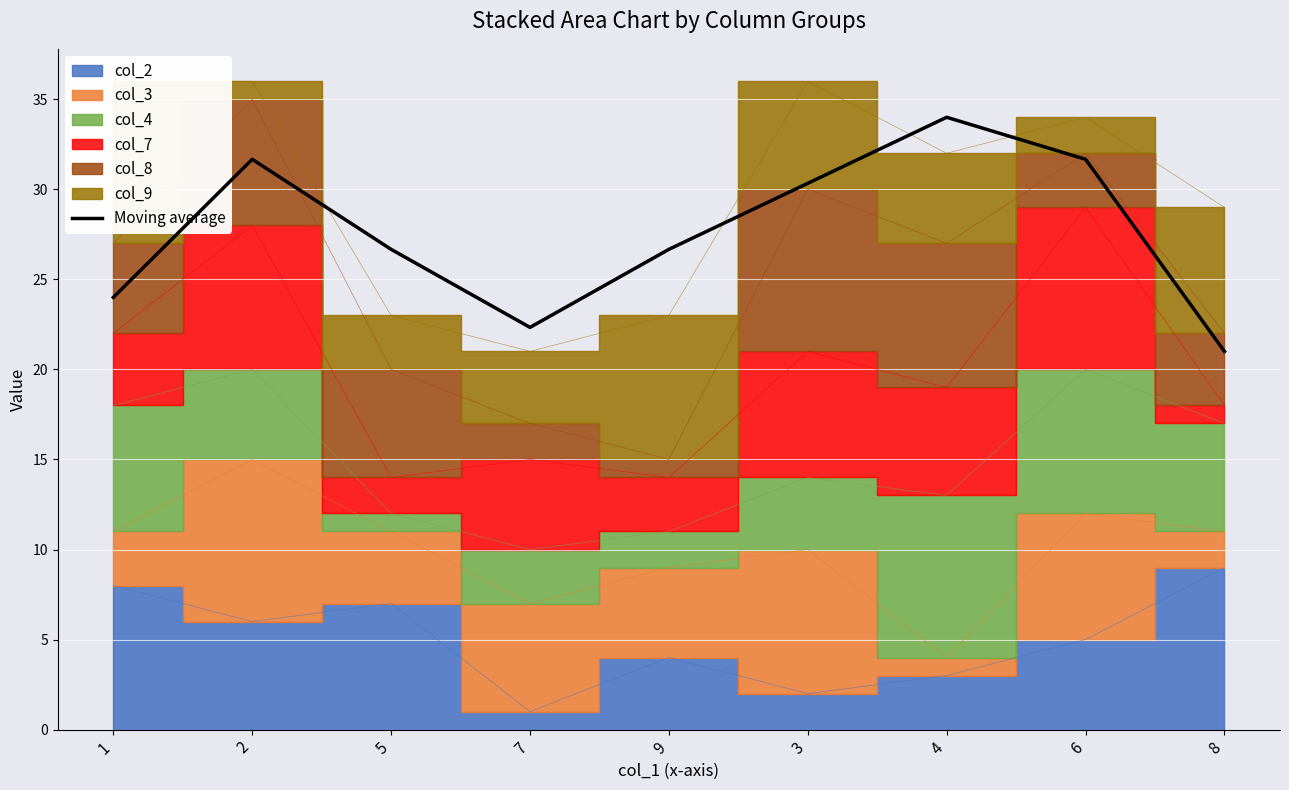

The chart shows a value of 15.5 at 4. True or false?

False